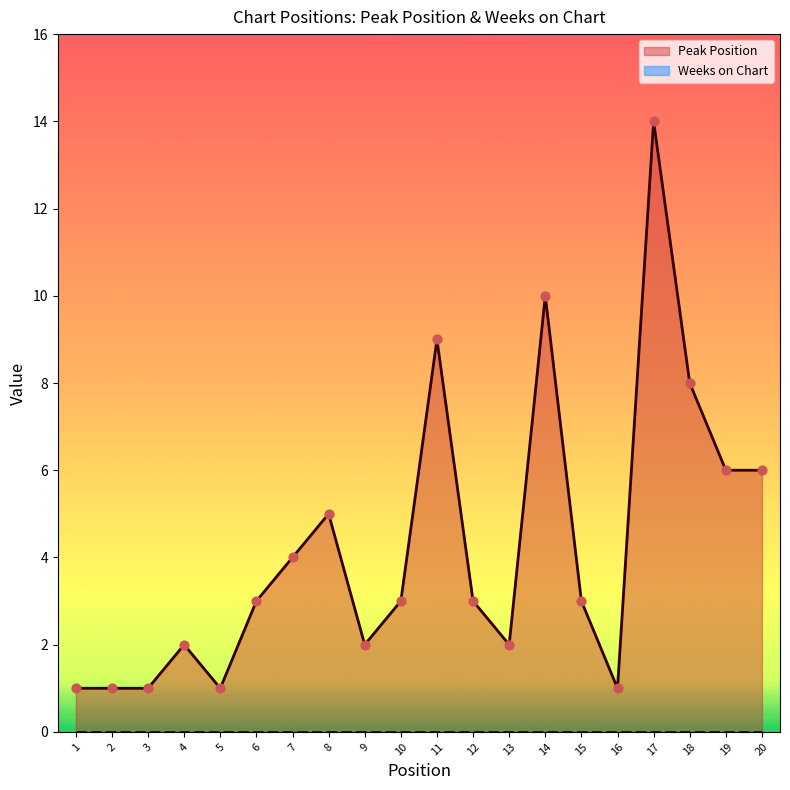

Which series has the largest total across all categories?

Peak Position